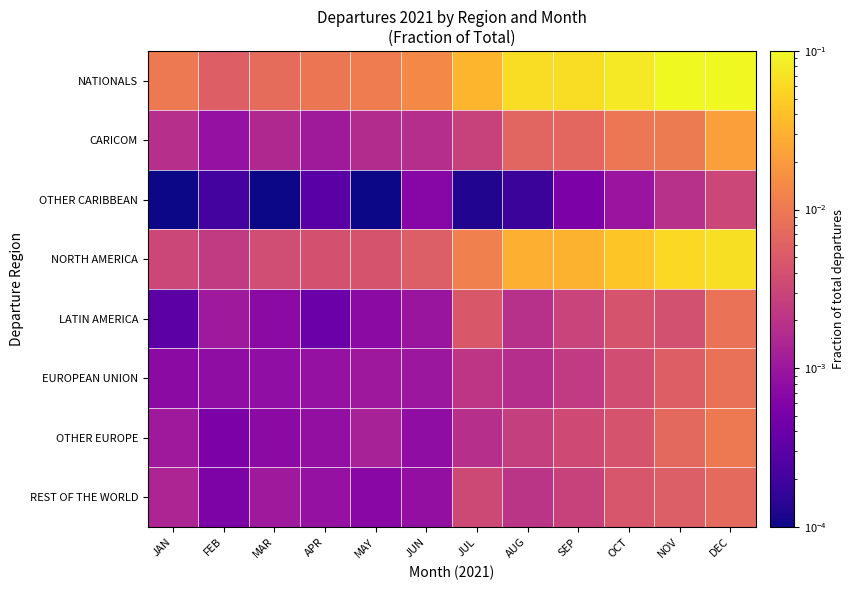

Rank the series at JUN from lowest to highest value.

OTHER CARIBBEAN, OTHER EUROPE, REST OF THE WORLD, LATIN AMERICA, EUROPEAN UNION, CARICOM, NORTH AMERICA, NATIONALS